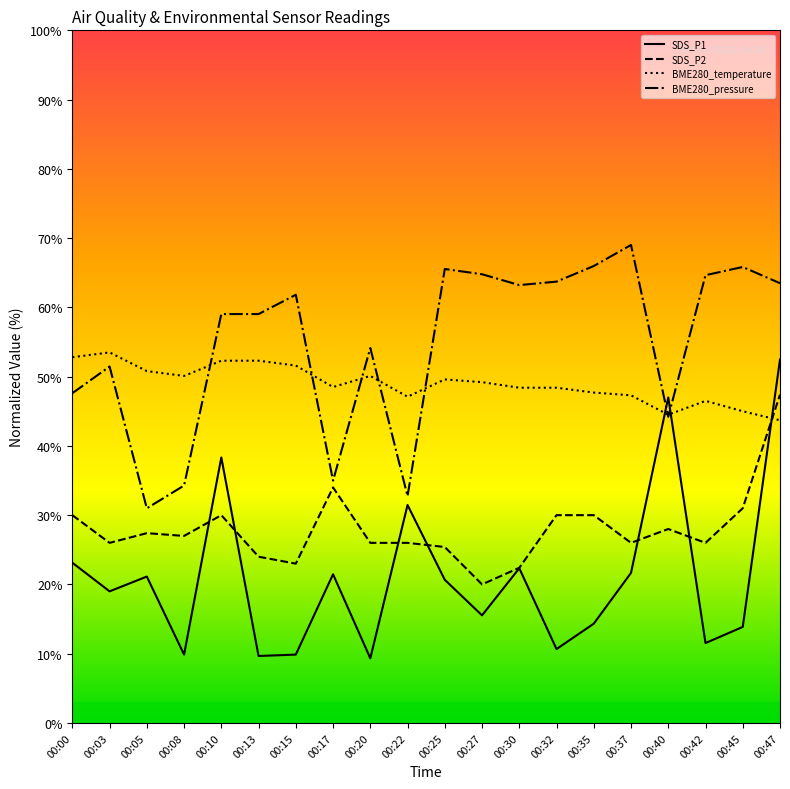

Which category has the highest value in the SDS_P1 series?

00:47